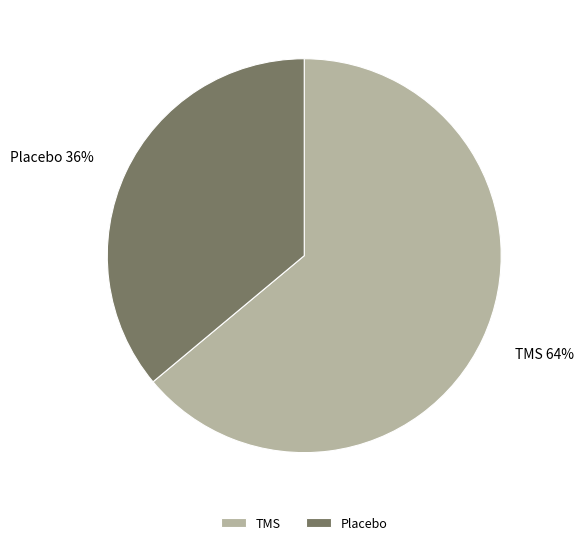

To the nearest percent, what percentage of the pie is TMS?

64%